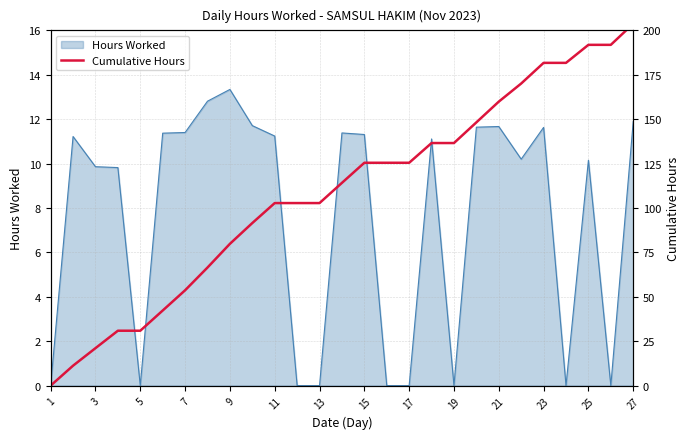

The value of Hours Worked at 13 is 0.0. True or false?

True